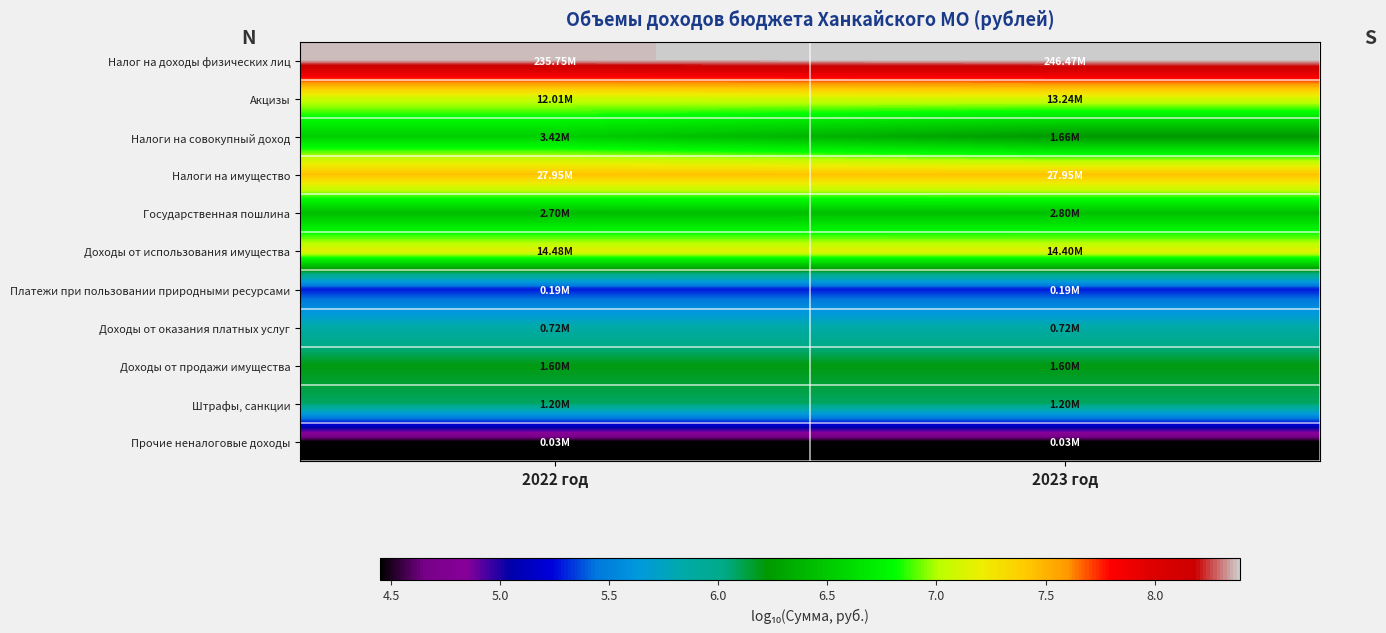

How many categories are shown in the chart?

2